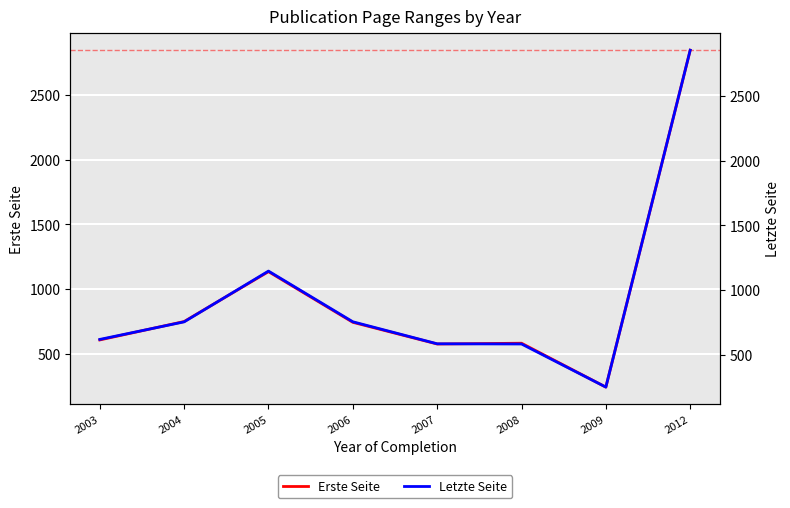

True or false: Letzte Seite and Erste Seite cross at least once.

False